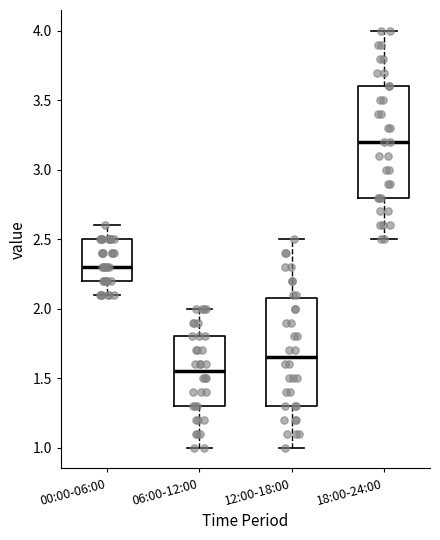

Which box's median line is the highest?

18:00-24:00